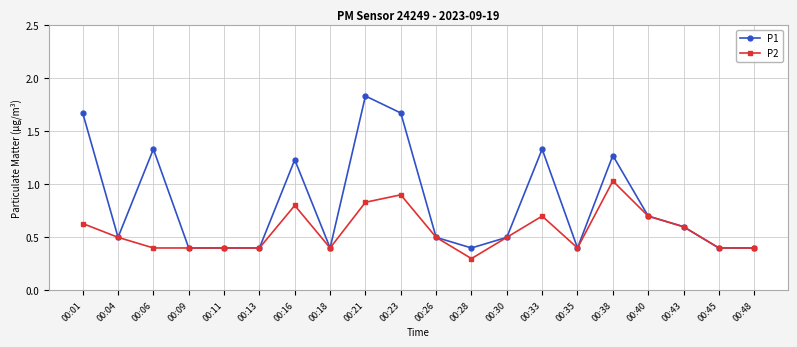

Does the chart have visible grid lines?

Yes